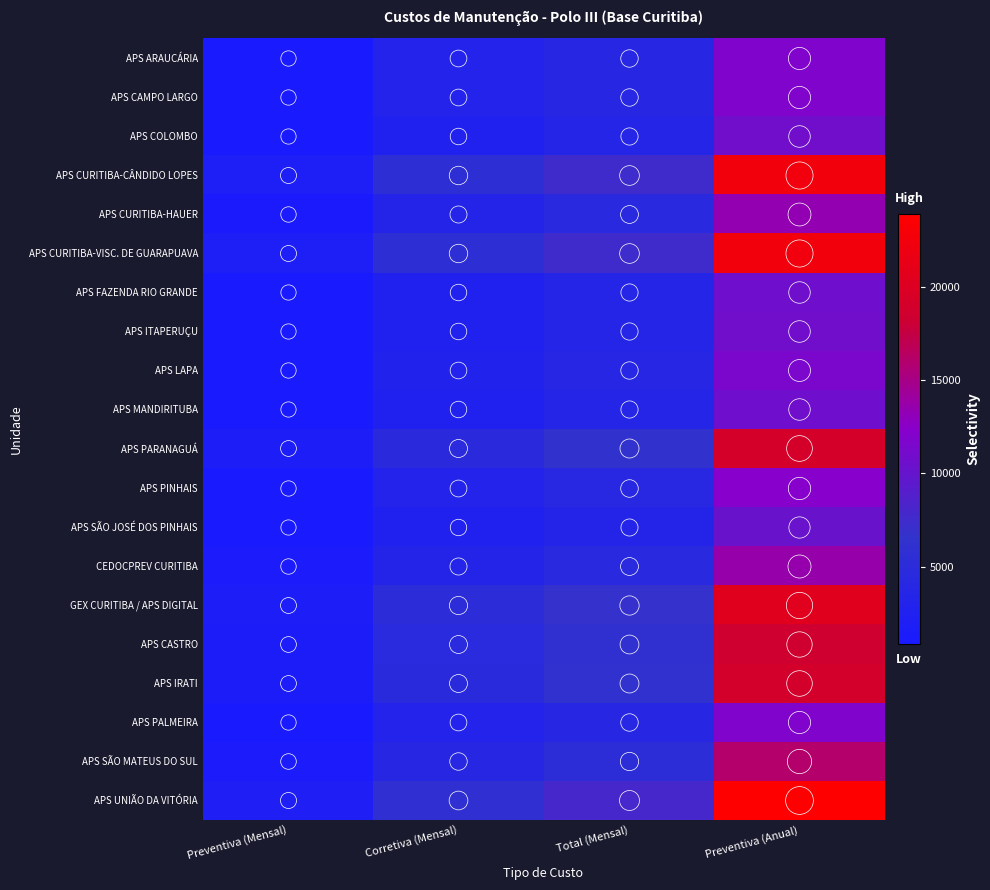

Reading left to right, what are all the values shown in this chart?

APS ARAUCÁRIA: Preventiva (Mensal)=991.7	Corretiva (Mensal)=2975.1	Total (Mensal)=3966.8	Preventiva (Anual)=11900.4
APS CAMPO LARGO: Preventiva (Mensal)=993.9	Corretiva (Mensal)=2981.7	Total (Mensal)=3975.6	Preventiva (Anual)=11926.7
APS COLOMBO: Preventiva (Mensal)=898.6	Corretiva (Mensal)=2695.7	Total (Mensal)=3594.3	Preventiva (Anual)=10782.8
APS CURITIBA-CÂNDIDO LOPES: Preventiva (Mensal)=1865.0	Corretiva (Mensal)=5595.1	Total (Mensal)=7460.1	Preventiva (Anual)=22380.3
APS CURITIBA-HAUER: Preventiva (Mensal)=1113.6	Corretiva (Mensal)=3340.8	Total (Mensal)=4454.4	Preventiva (Anual)=13363.2
APS CURITIBA-VISC. DE GUARAPUAVA: Preventiva (Mensal)=1865.0	Corretiva (Mensal)=5595.1	Total (Mensal)=7460.1	Preventiva (Anual)=22380.3
APS FAZENDA RIO GRANDE: Preventiva (Mensal)=891.6	Corretiva (Mensal)=2674.9	Total (Mensal)=3566.5	Preventiva (Anual)=10699.6
APS ITAPERUÇU: Preventiva (Mensal)=903.6	Corretiva (Mensal)=2710.8	Total (Mensal)=3614.4	Preventiva (Anual)=10843.2
APS LAPA: Preventiva (Mensal)=958.6	Corretiva (Mensal)=2875.8	Total (Mensal)=3834.5	Preventiva (Anual)=11503.4
APS MANDIRITUBA: Preventiva (Mensal)=891.6	Corretiva (Mensal)=2674.9	Total (Mensal)=3566.5	Preventiva (Anual)=10699.6
APS PARANAGUÁ: Preventiva (Mensal)=1595.1	Corretiva (Mensal)=4785.2	Total (Mensal)=6380.2	Preventiva (Anual)=19140.7
APS PINHAIS: Preventiva (Mensal)=1029.8	Corretiva (Mensal)=3089.5	Total (Mensal)=4119.4	Preventiva (Anual)=12358.1
APS SÃO JOSÉ DOS PINHAIS: Preventiva (Mensal)=855.5	Corretiva (Mensal)=2566.5	Total (Mensal)=3422.0	Preventiva (Anual)=10266.1
CEDOCPREV CURITIBA: Preventiva (Mensal)=1135.1	Corretiva (Mensal)=3405.3	Total (Mensal)=4540.4	Preventiva (Anual)=13621.2
GEX CURITIBA / APS DIGITAL: Preventiva (Mensal)=1702.6	Corretiva (Mensal)=5107.9	Total (Mensal)=6810.5	Preventiva (Anual)=20431.4
APS CASTRO: Preventiva (Mensal)=1537.5	Corretiva (Mensal)=4612.6	Total (Mensal)=6150.1	Preventiva (Anual)=18450.4
APS IRATI: Preventiva (Mensal)=1572.6	Corretiva (Mensal)=4717.8	Total (Mensal)=6290.4	Preventiva (Anual)=18871.2
APS PALMEIRA: Preventiva (Mensal)=993.9	Corretiva (Mensal)=2981.7	Total (Mensal)=3975.6	Preventiva (Anual)=11926.7
APS SÃO MATEUS DO SUL: Preventiva (Mensal)=1335.4	Corretiva (Mensal)=4006.1	Total (Mensal)=5341.5	Preventiva (Anual)=16024.6
APS UNIÃO DA VITÓRIA: Preventiva (Mensal)=1991.6	Corretiva (Mensal)=5974.7	Total (Mensal)=7966.3	Preventiva (Anual)=23898.9